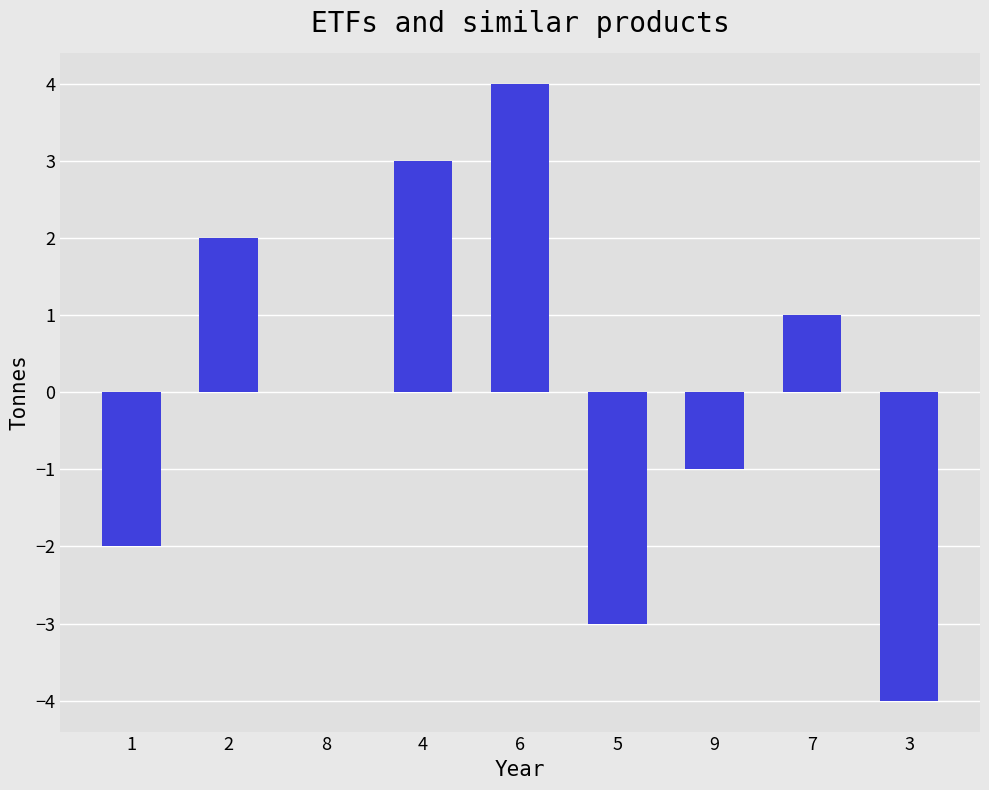

Where does the data first go above 0?

2